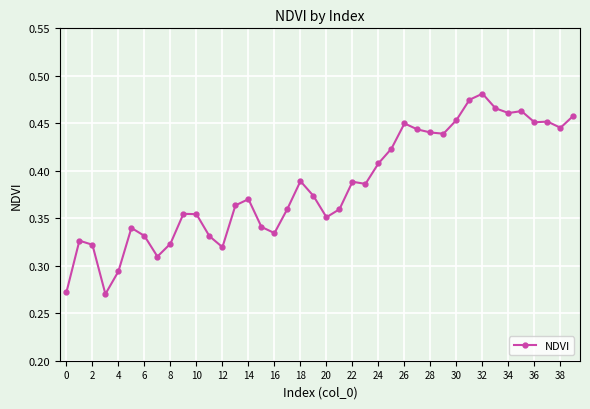

How many categories are shown in the chart?

40